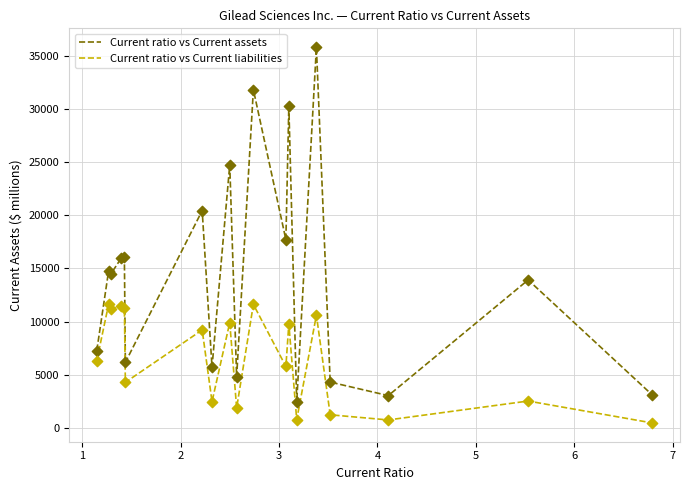

Which series has the largest total across all categories?

Current ratio vs Current assets